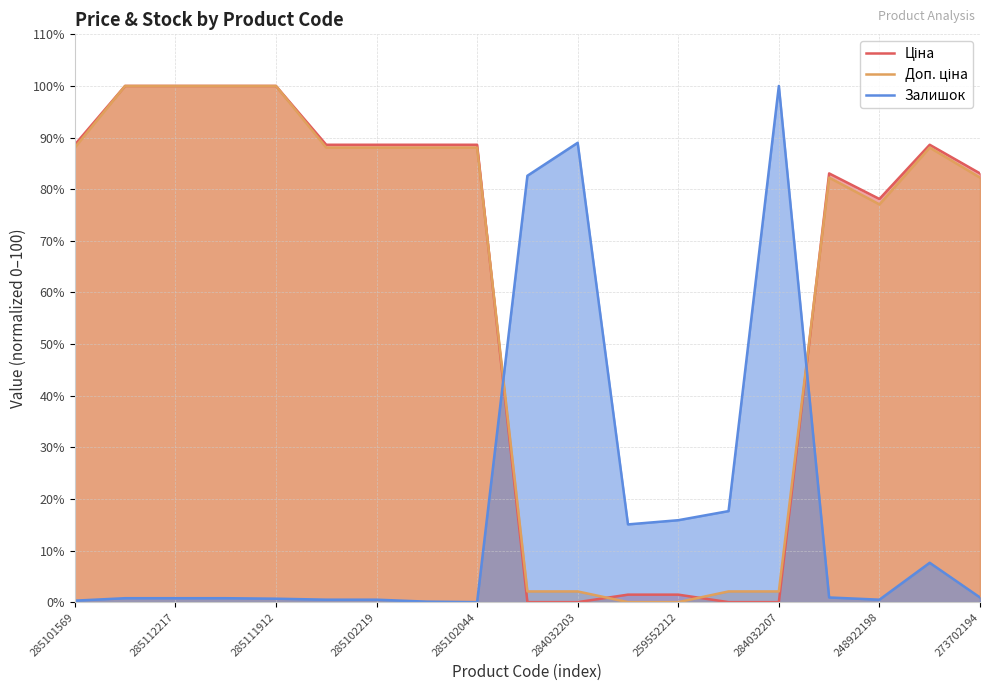

The Доп. ціна series shows 88.1 at 17. True or false?

True